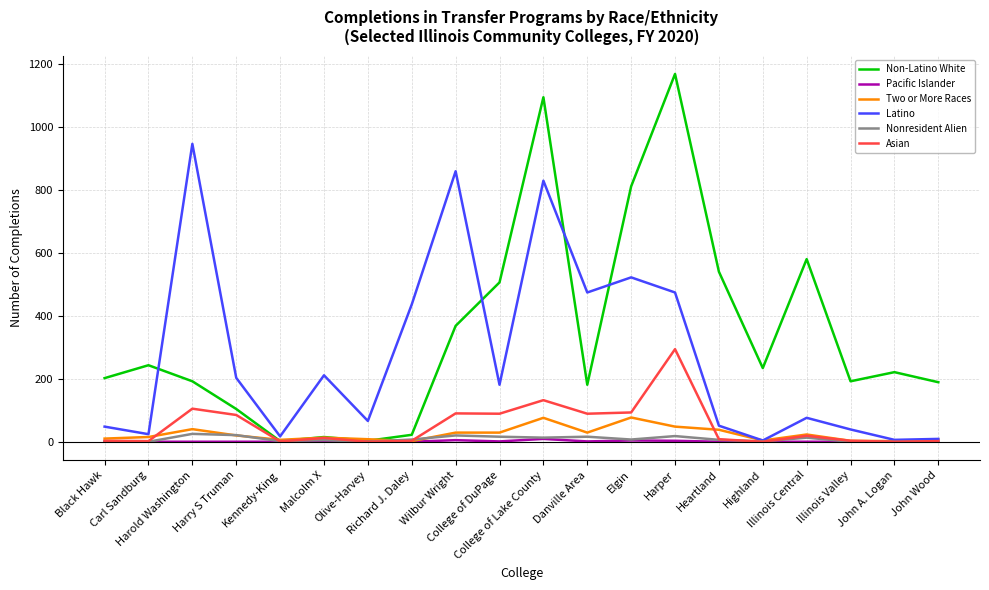

How many distinct data groups are displayed?

6